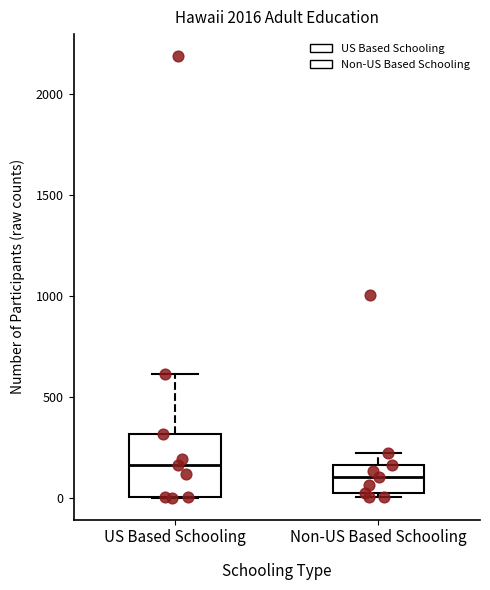

Which box is the tallest, from its lower edge to its upper edge?

US Based Schooling